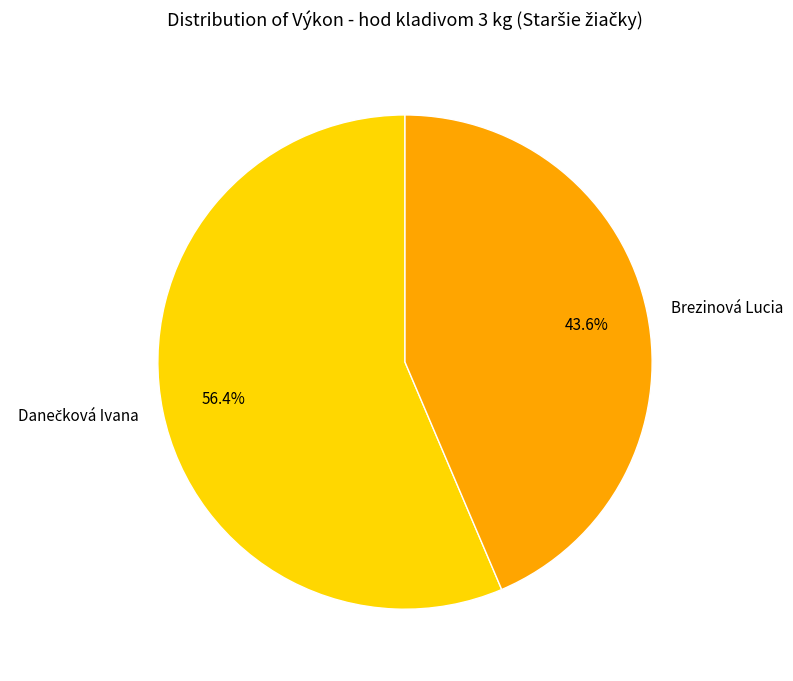

Is there a majority slice in this chart?

Yes